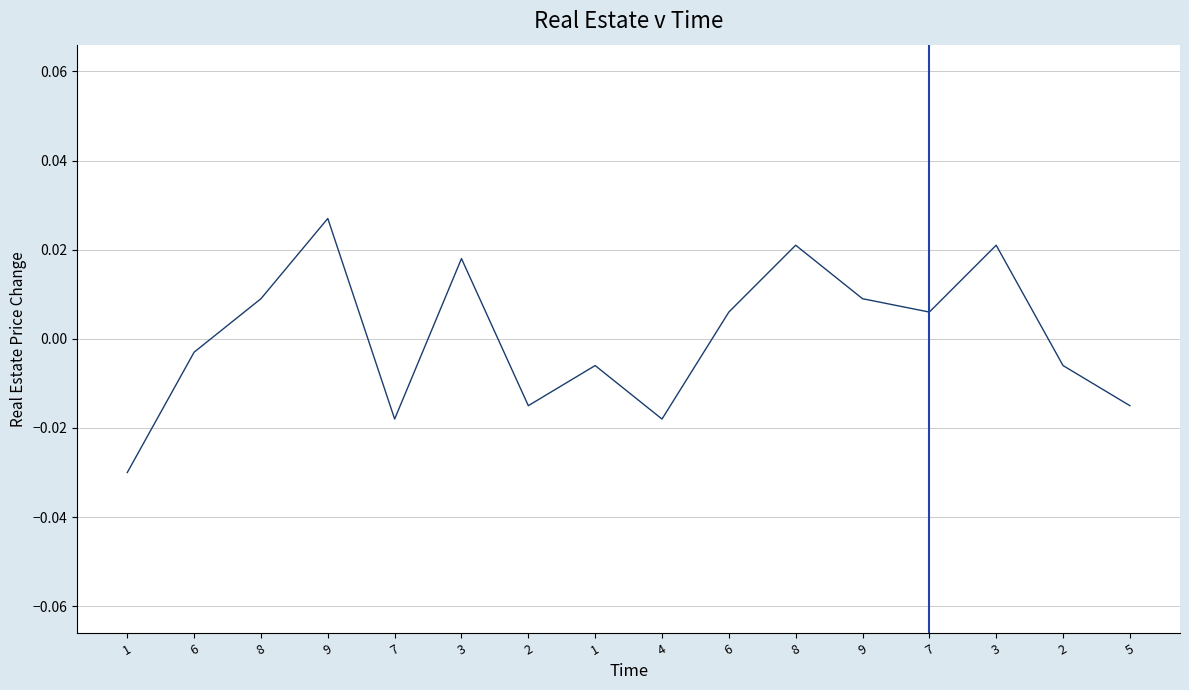

How many lines are shown in the chart?

6